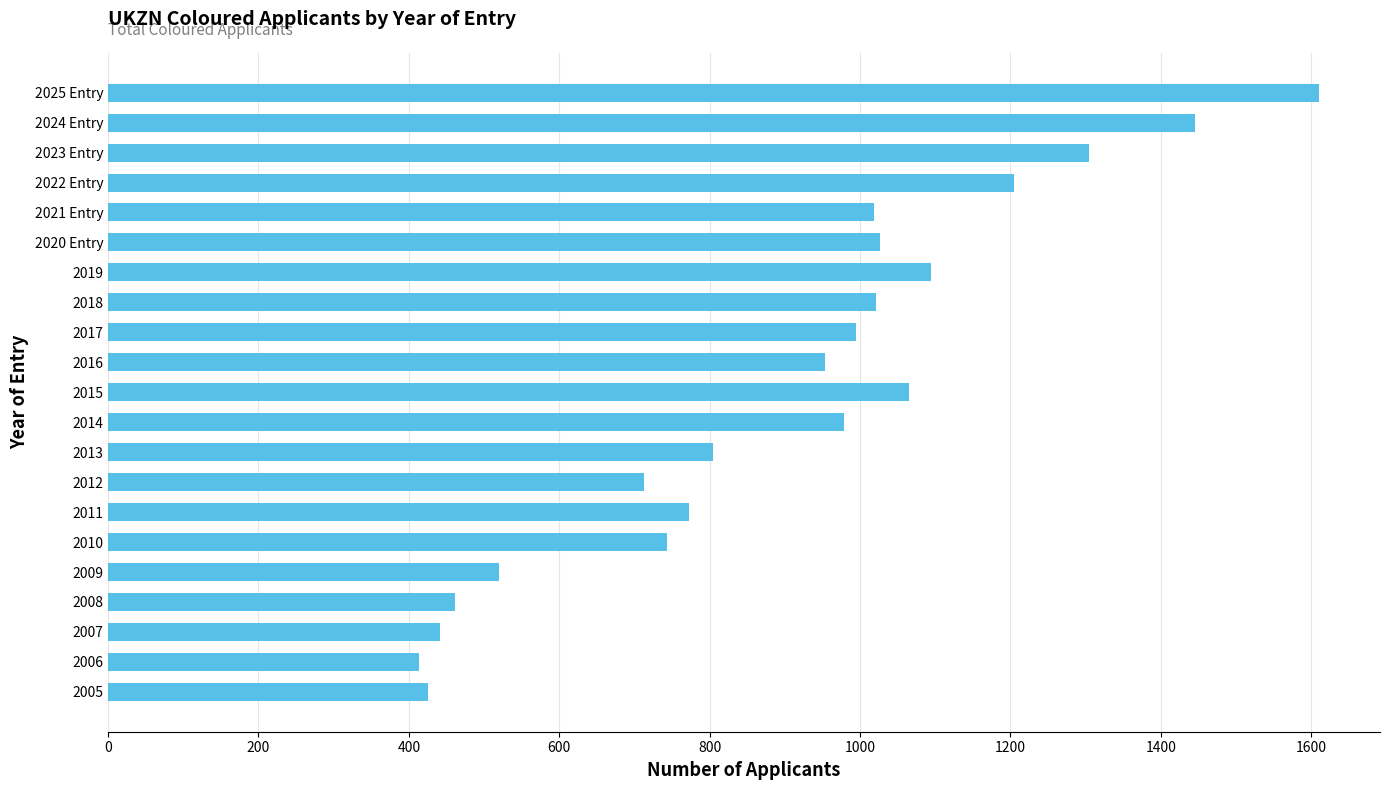

Read the value at 2009.

520